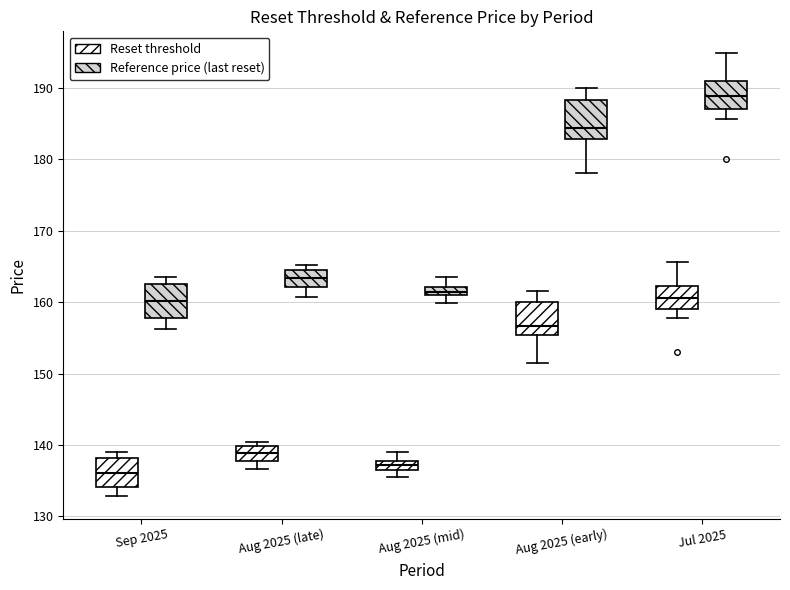

Which box has the lowest median line?

Sep 2025 (Reset threshold)